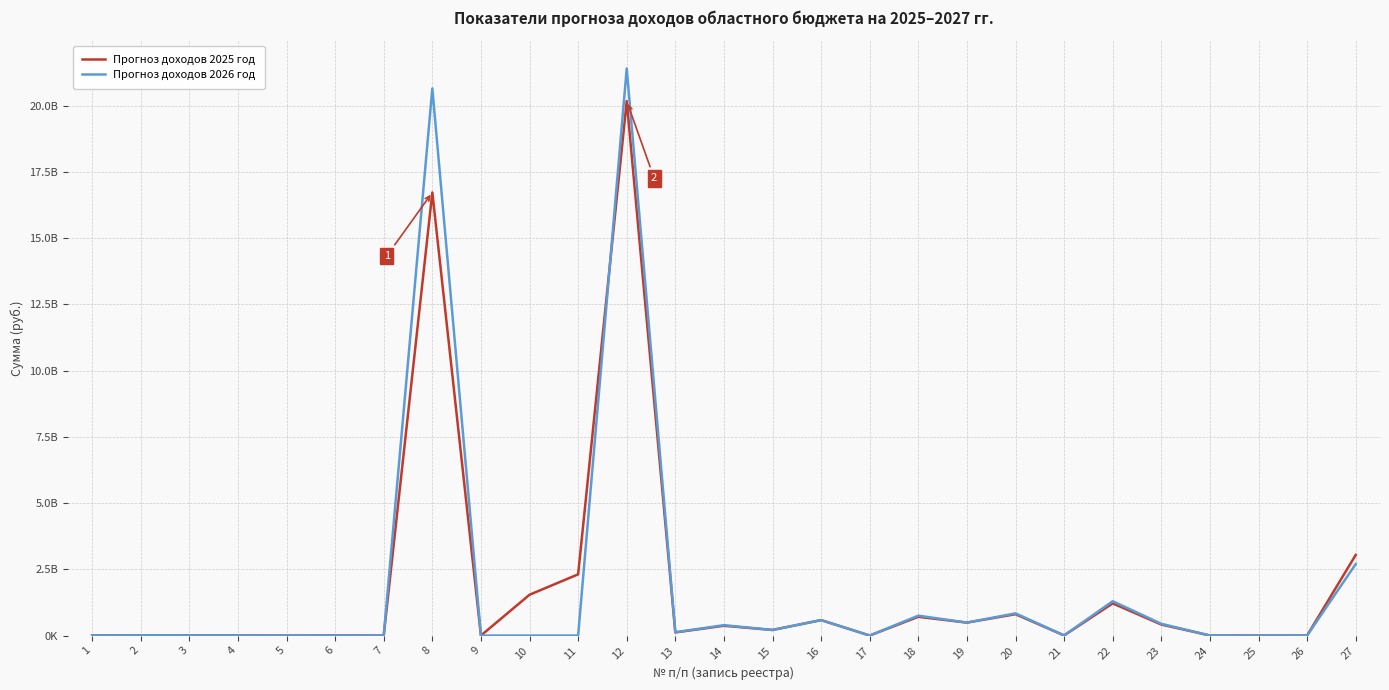

The Прогноз доходов 2025 год series shows 2878300 at 1. True or false?

True